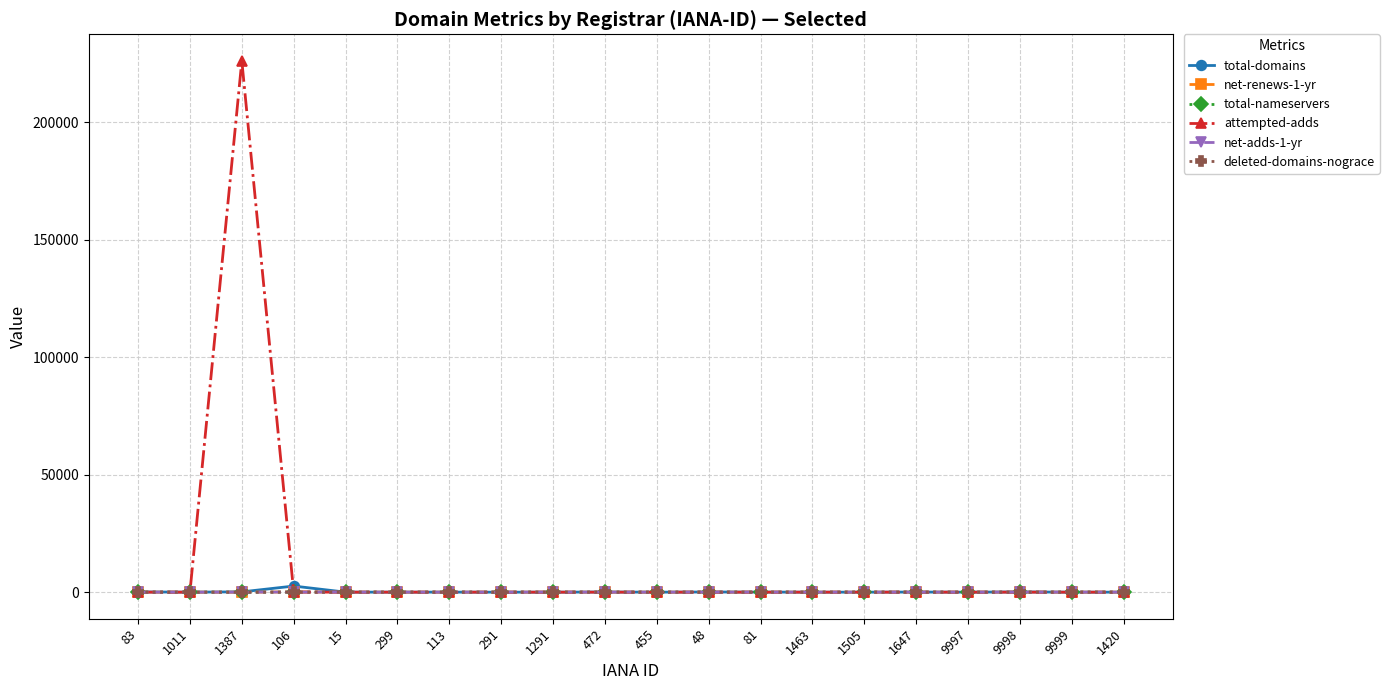

How many lines are shown in the chart?

6